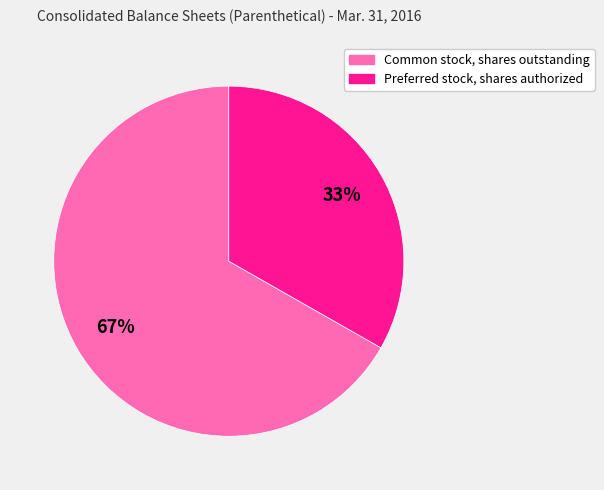

Which has a higher value, Common stock, shares outstanding or Preferred stock, shares authorized?

Common stock, shares outstanding